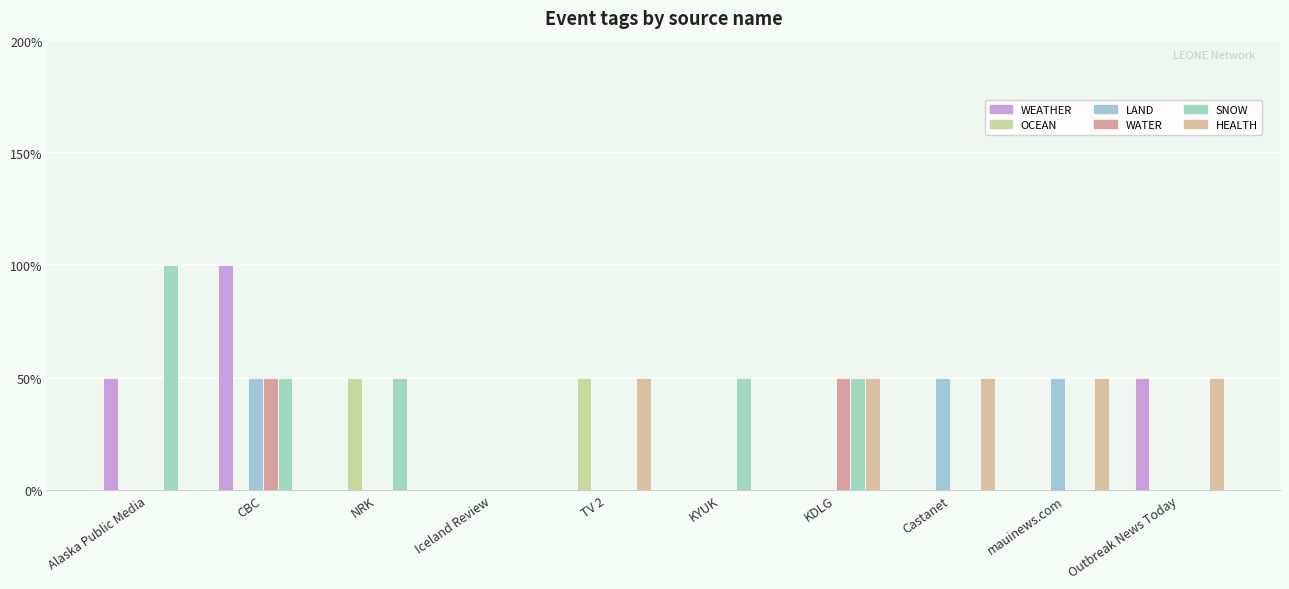

How many values in SNOW are above zero?

5